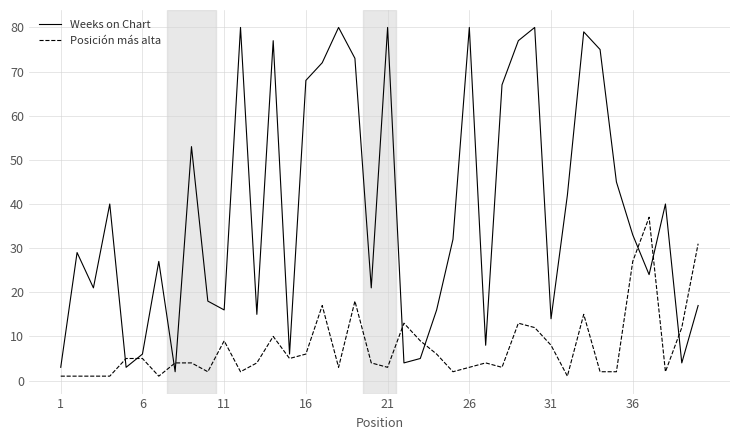

How many distinct data groups are displayed?

2